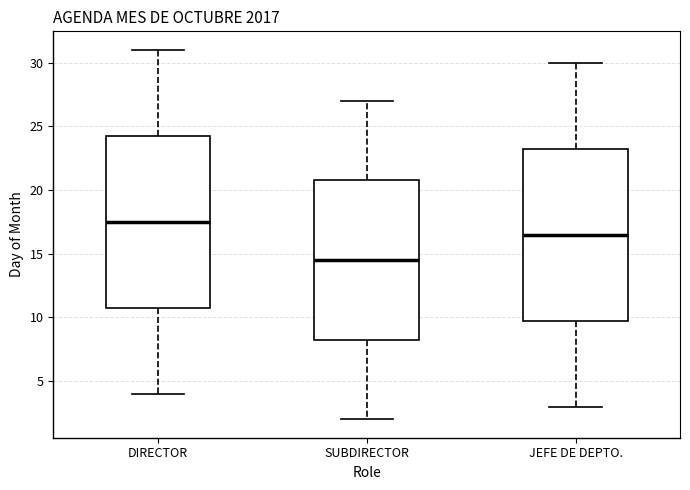

Reading left to right, read every box against the y-axis: the position of its median line, the range the box covers, and the ends of its whiskers. The values are not printed on the chart, so give them approximately, as read against the axis.

DIRECTOR: median 17.5, box 11.0 to 24.5, whiskers 4.0 to 31.0
SUBDIRECTOR: median 14.5, box 8.5 to 21.0, whiskers 2.0 to 27.0
JEFE DE DEPTO.: median 16.5, box 10.0 to 23.5, whiskers 3.0 to 30.0